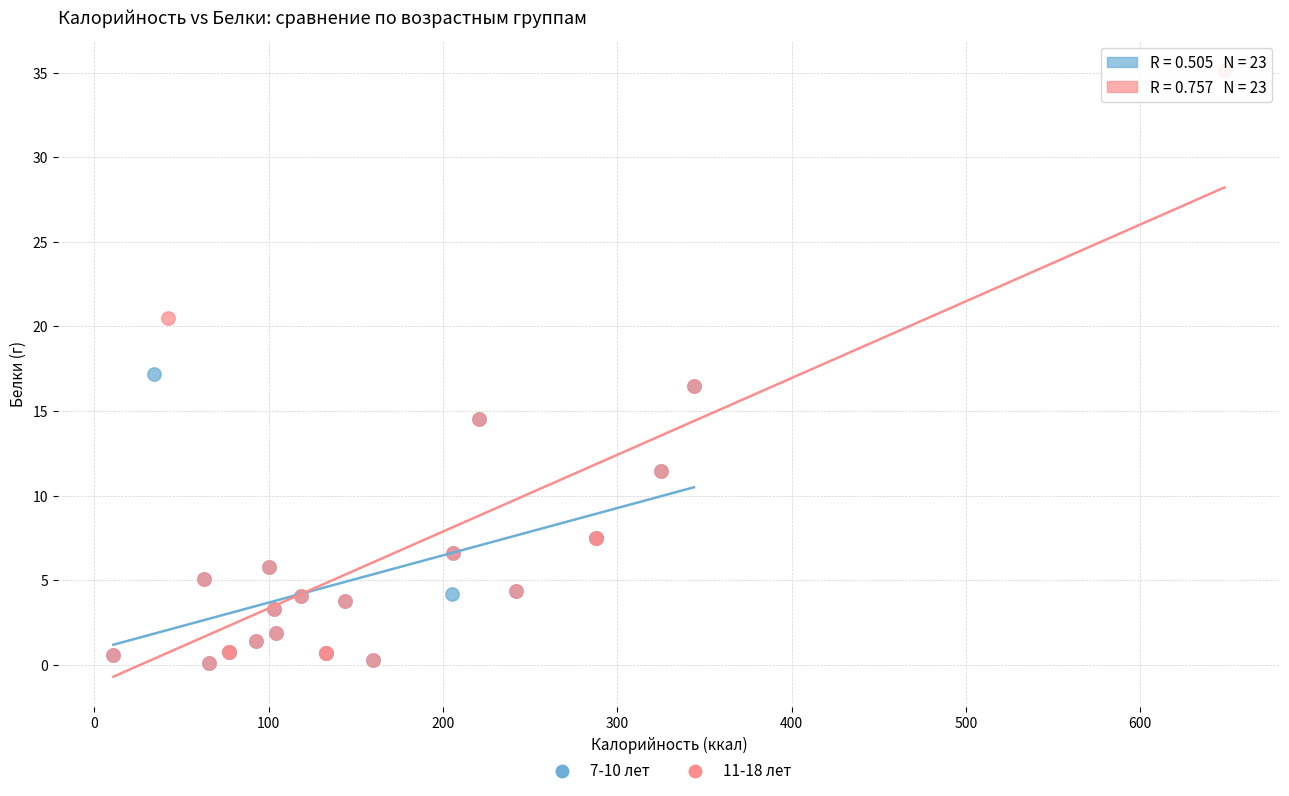

Which series contains the highest Y value?

11-18 лет